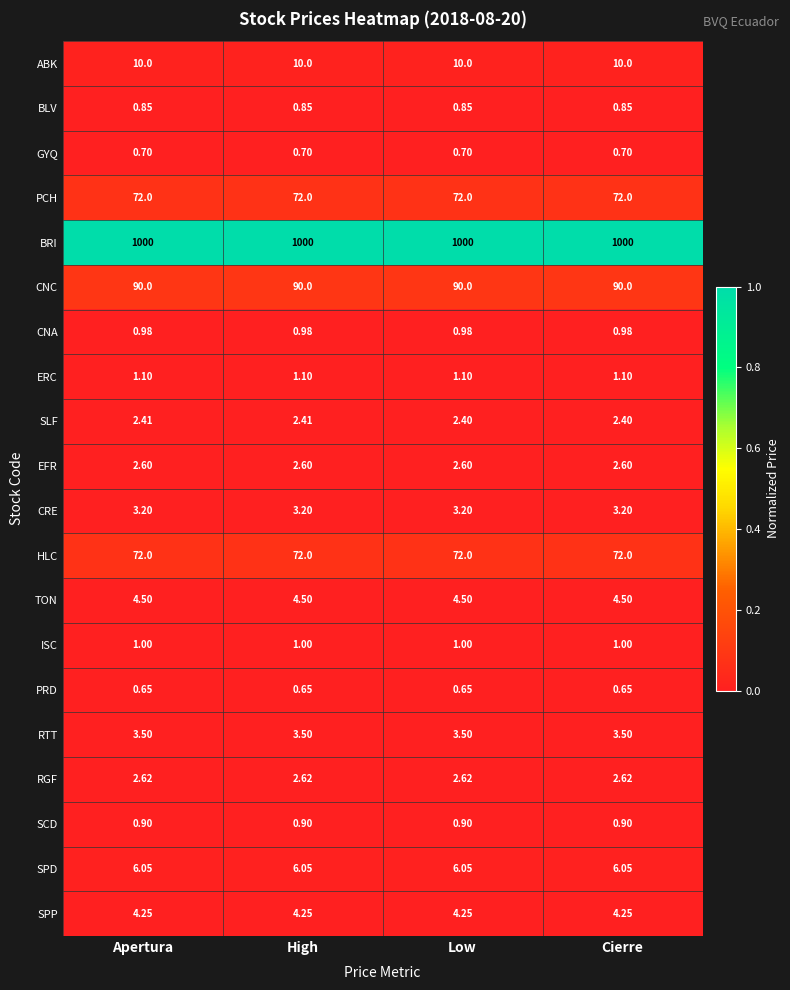

Which series has the widest spread of values?

SLF